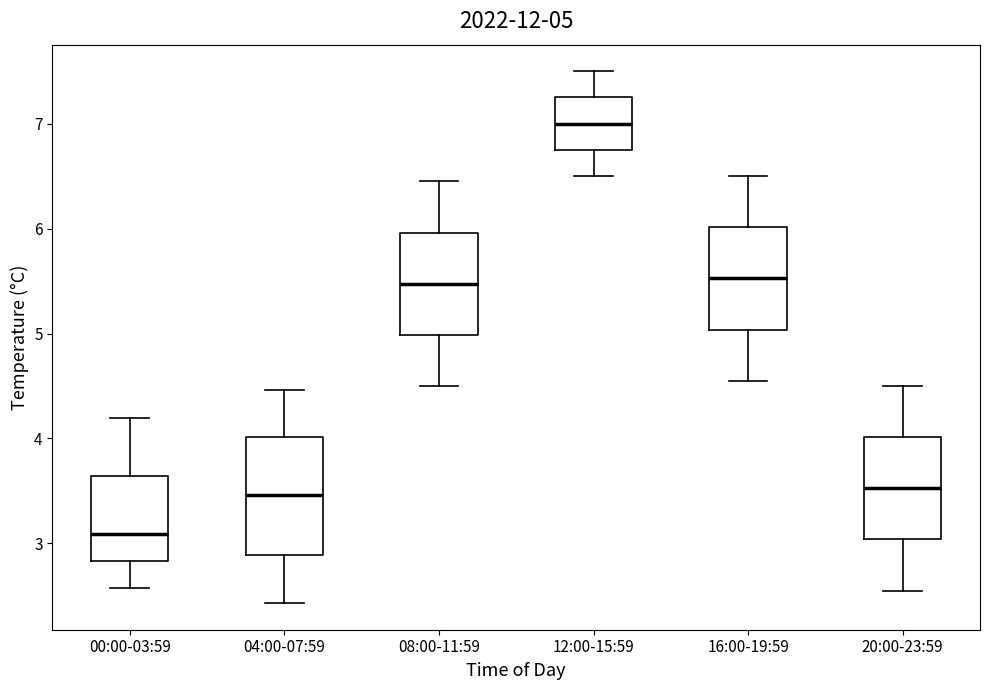

Which box's median line is the lowest?

00:00-03:59